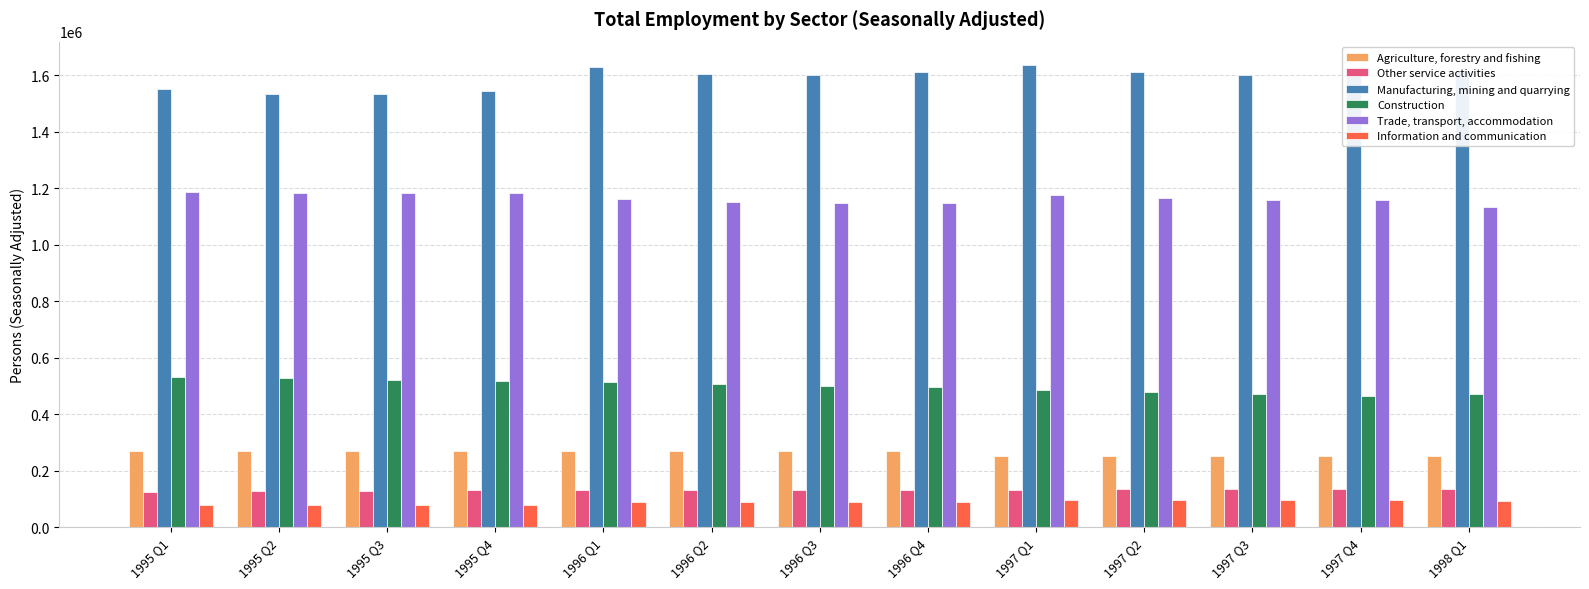

What is the value of the Trade, transport, accommodation bar at the 7th from the left?

1148803